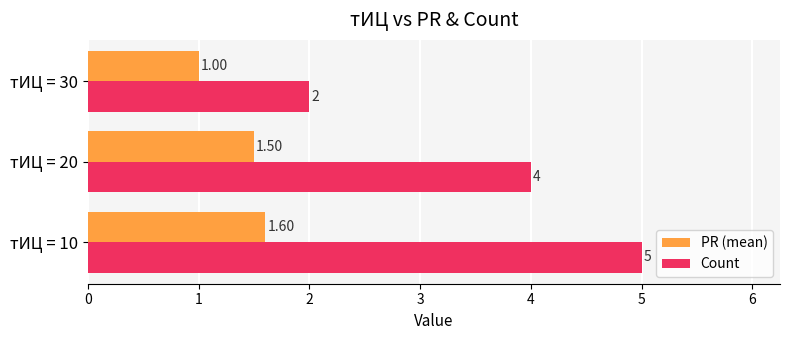

Count the PR (mean) values in the range 1 to 2.

3